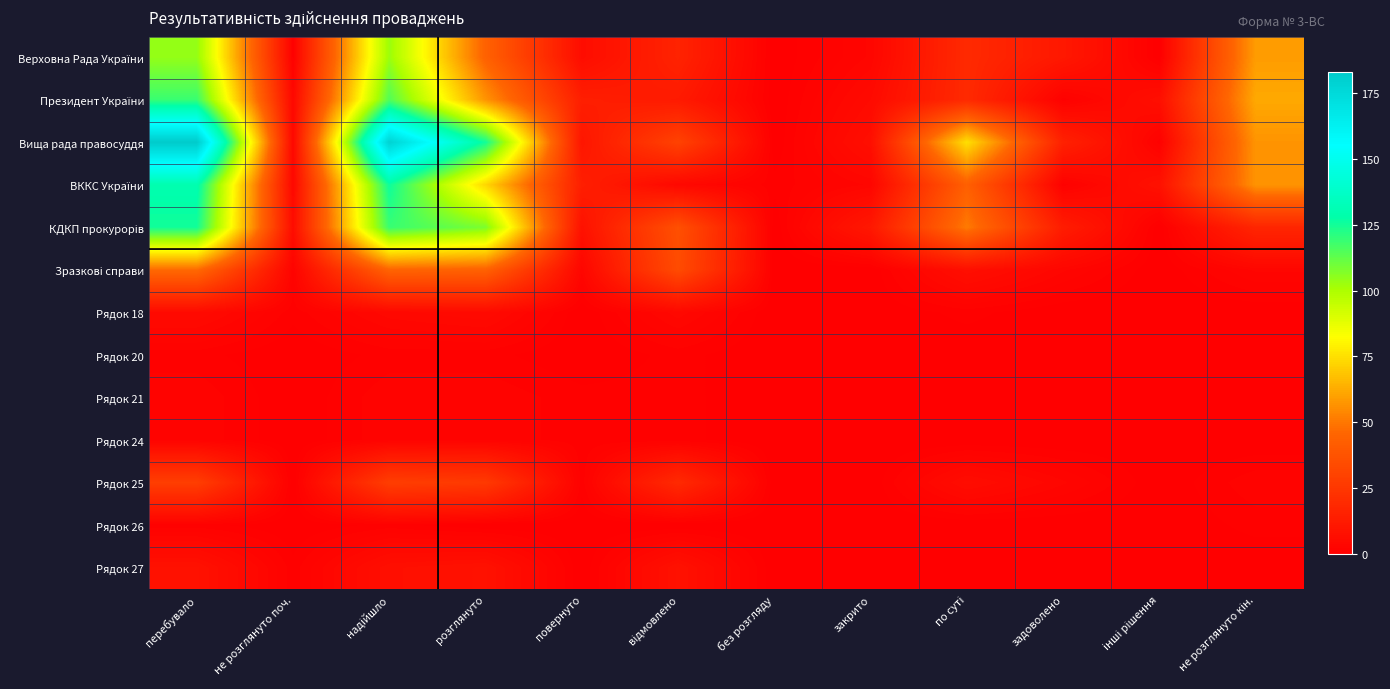

What is the difference between the highest and lowest values at надійшло?

178